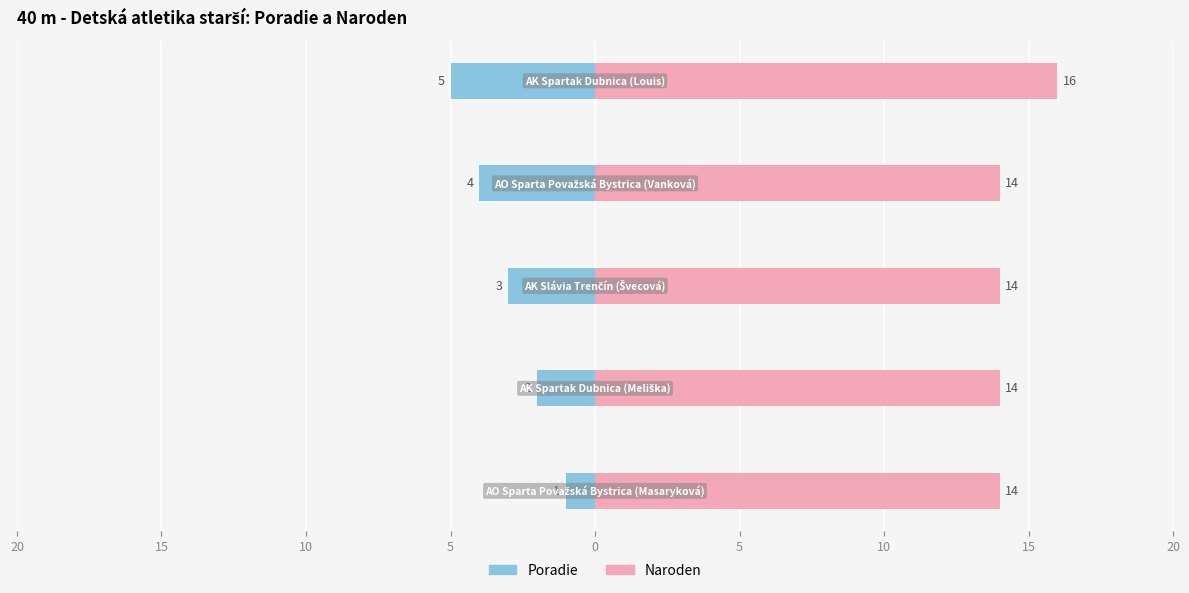

Which series has the largest total across all categories?

Naroden